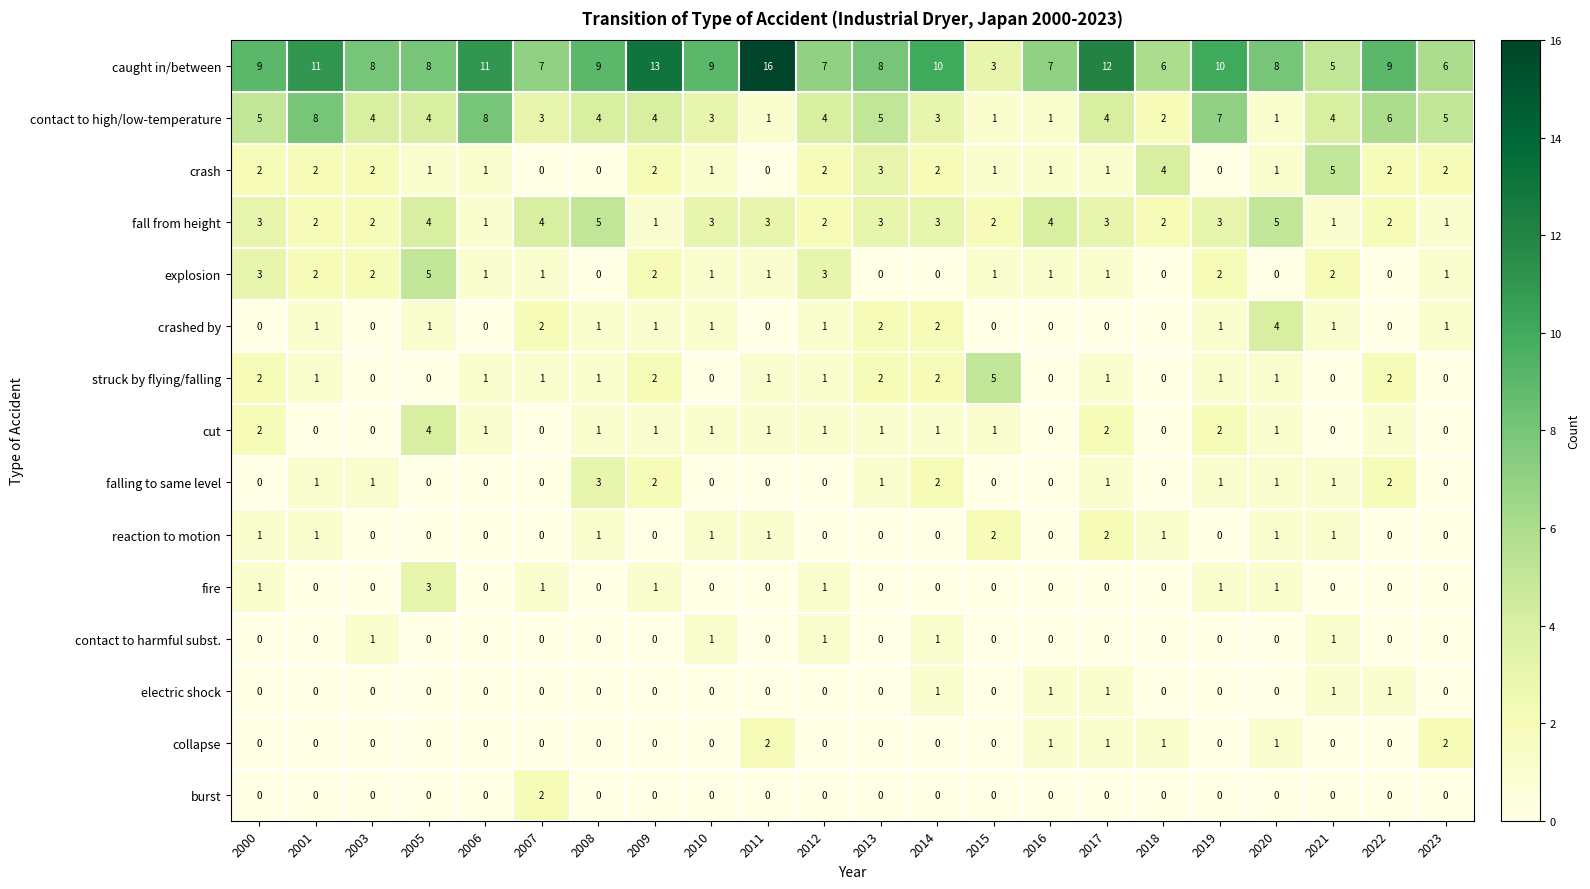

What is the approximate value of caught in/between at 2005, to the nearest 5?

10